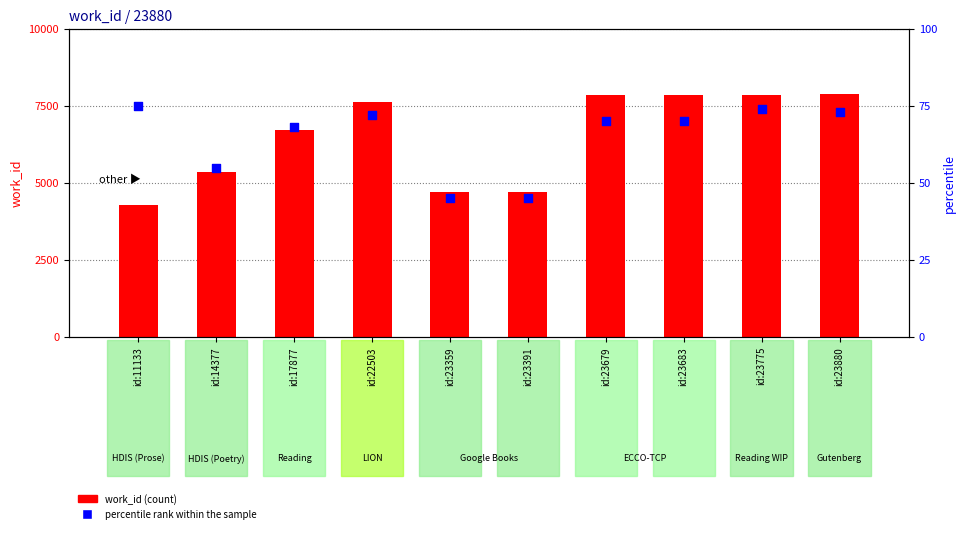

Is the value of percentile rank within the sample at id:14377 greater than the value of work_id at id:23679?

No